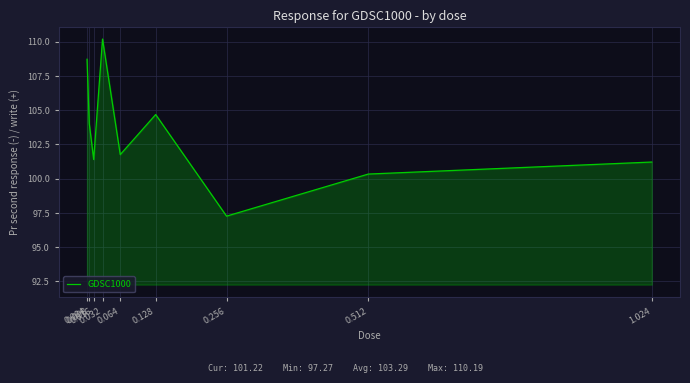

Where is the first local minimum?

0.016